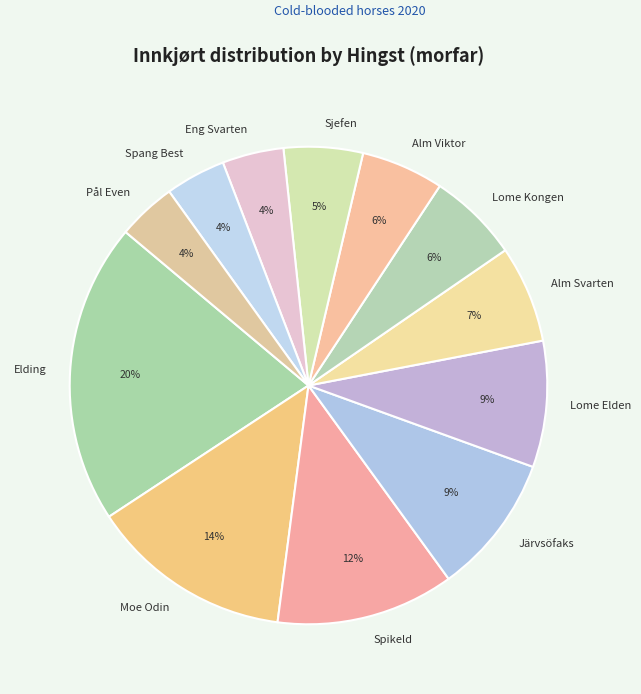

Combined, do Spikeld and Järvsöfaks account for over 50%?

No